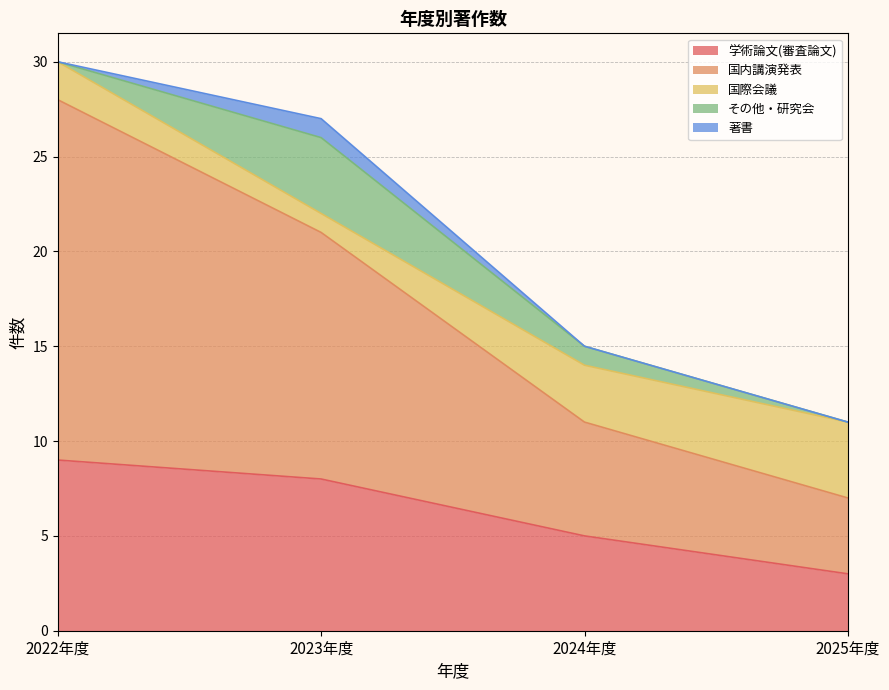

Which series has the widest spread of values?

国内講演発表